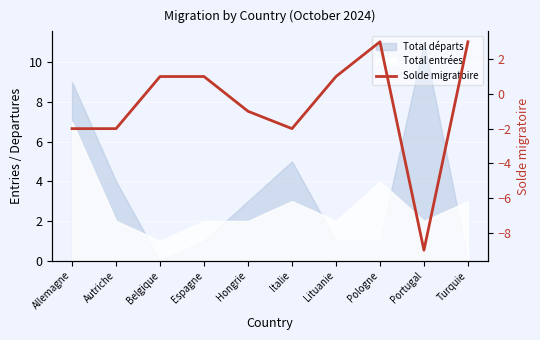

What is the maximum value shown in the chart?

3